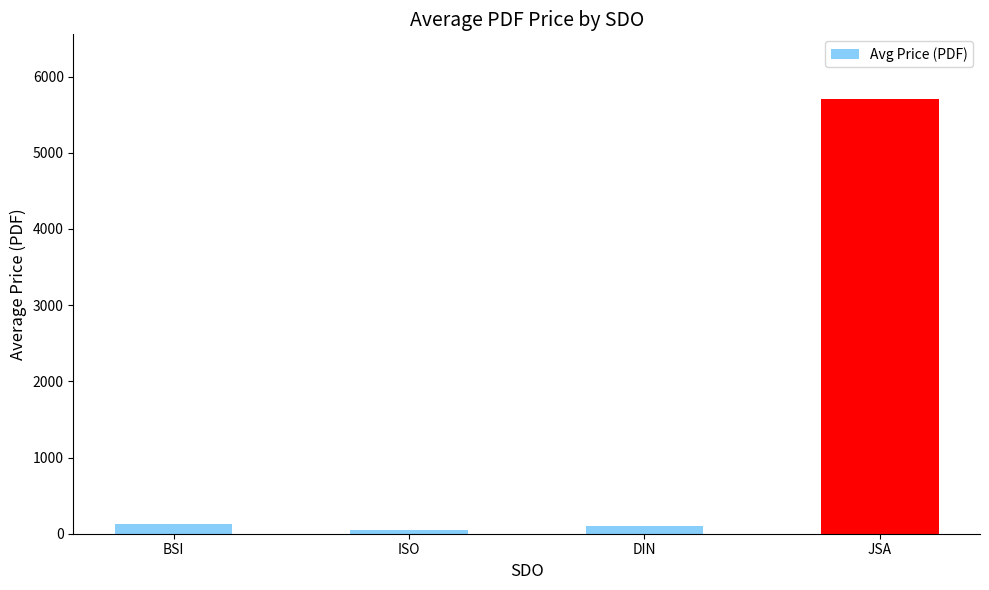

What is the difference between the maximum and second lowest values?

5601.8